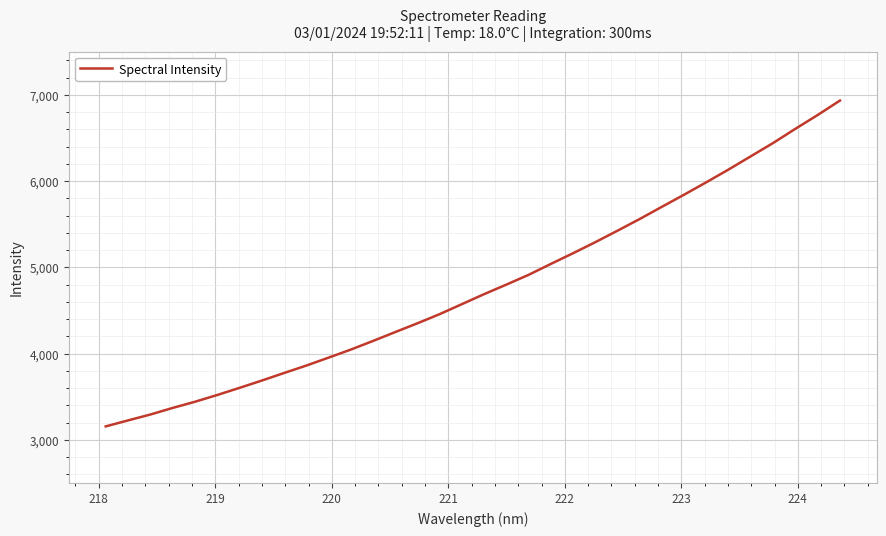

What is the average value?

4773.3